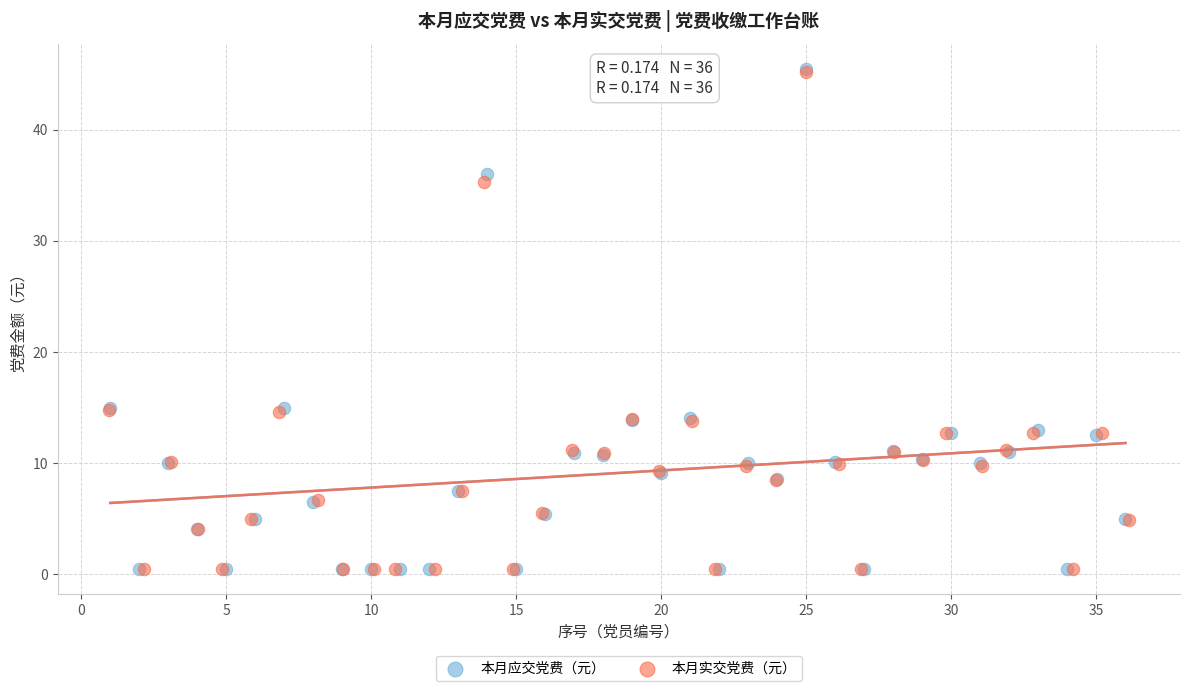

Which series has the widest spread of Y values?

本月应交党费（元）